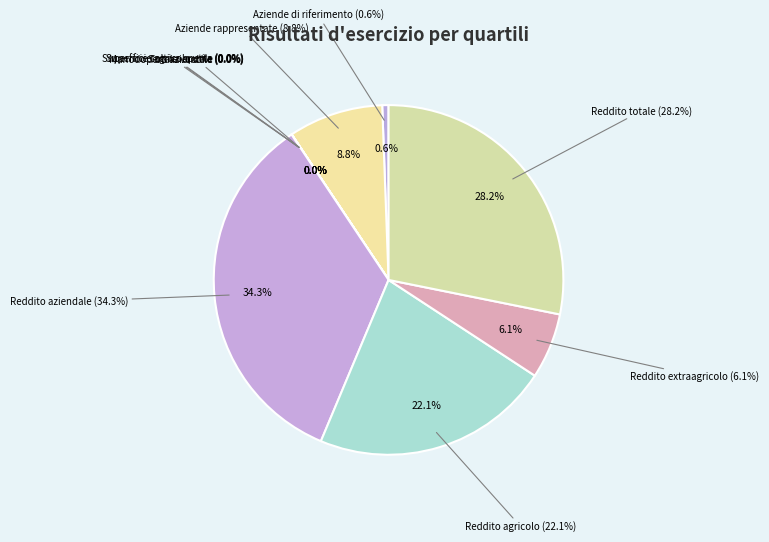

Does any single category account for the majority?

No